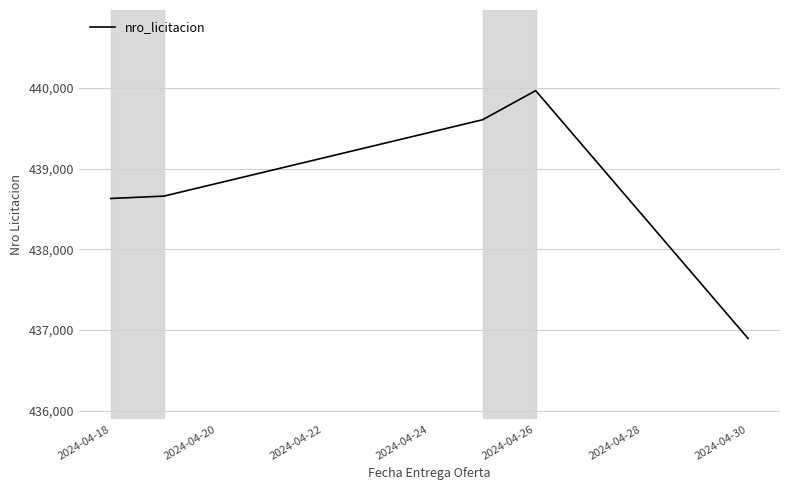

Does the chart display data point markers on the line(s)?

No